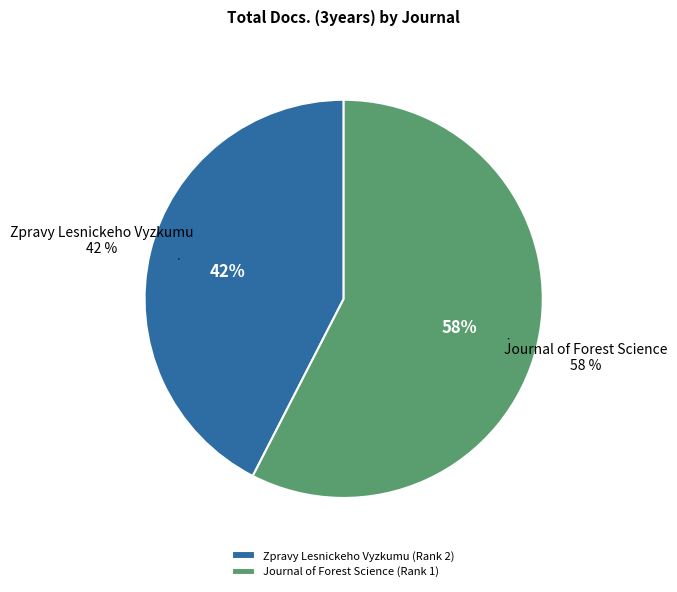

Rank the categories by value from highest to lowest.

Journal of Forest Science (Rank 1), Zpravy Lesnickeho Vyzkumu (Rank 2)